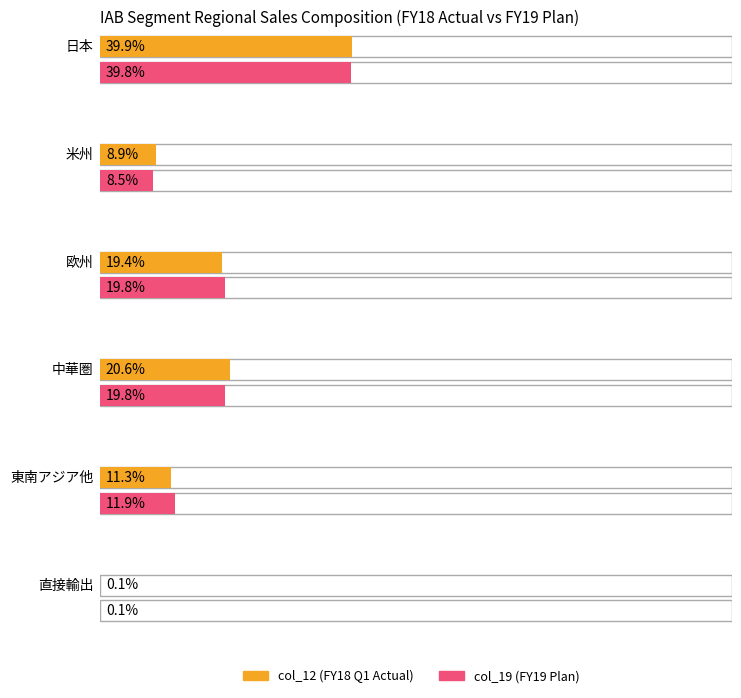

What position from the right is 中華圏?

3